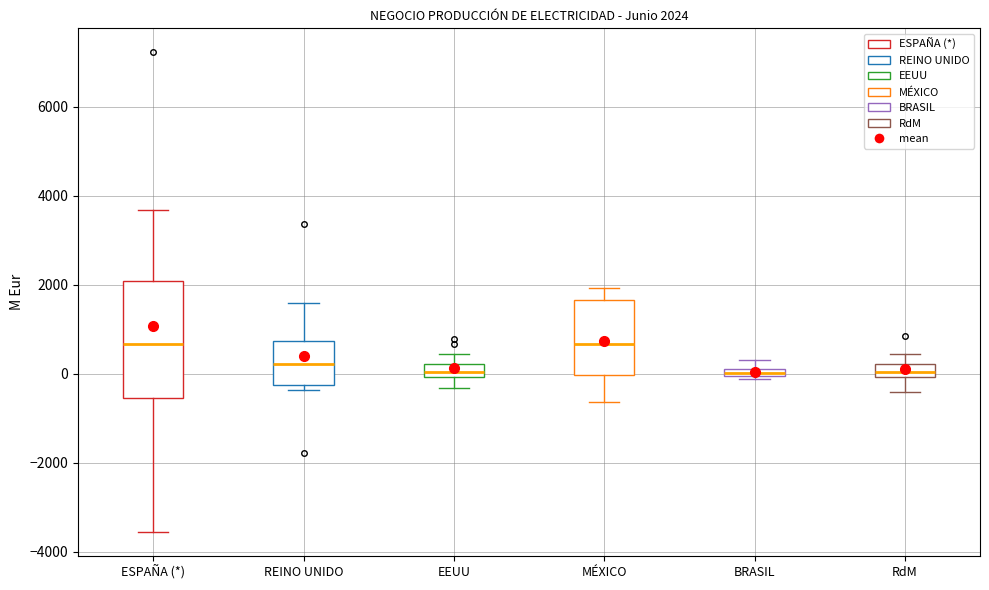

Comparing the boxes themselves (not the whiskers), which one is the tallest?

ESPAÑA (*)